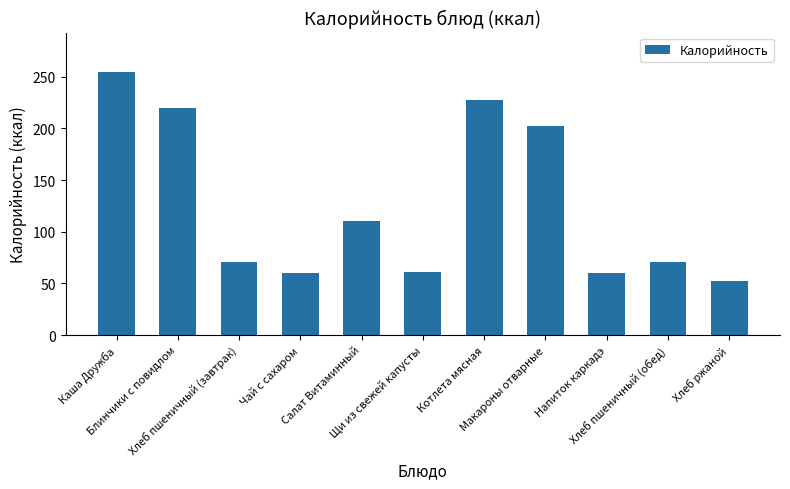

Are the bars horizontal?

No